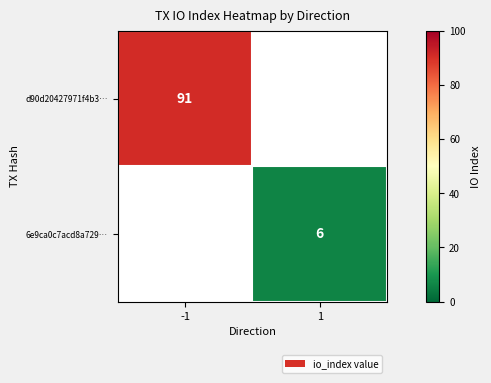

What is the minimum value shown in the chart?

6.0